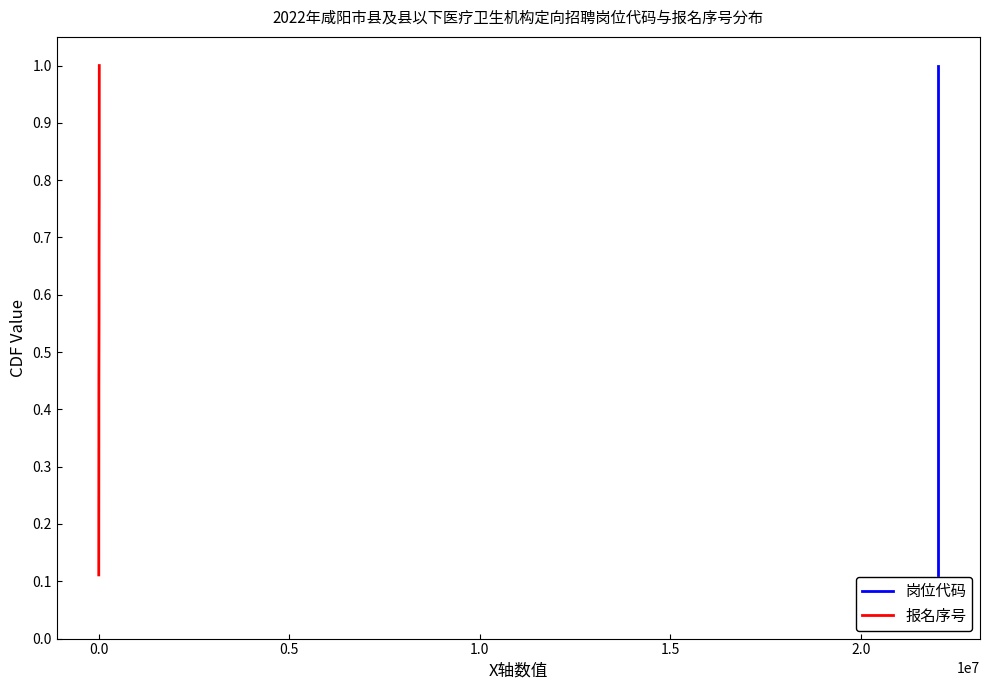

True or false: 岗位代码 has more than 0 interior local peaks.

False